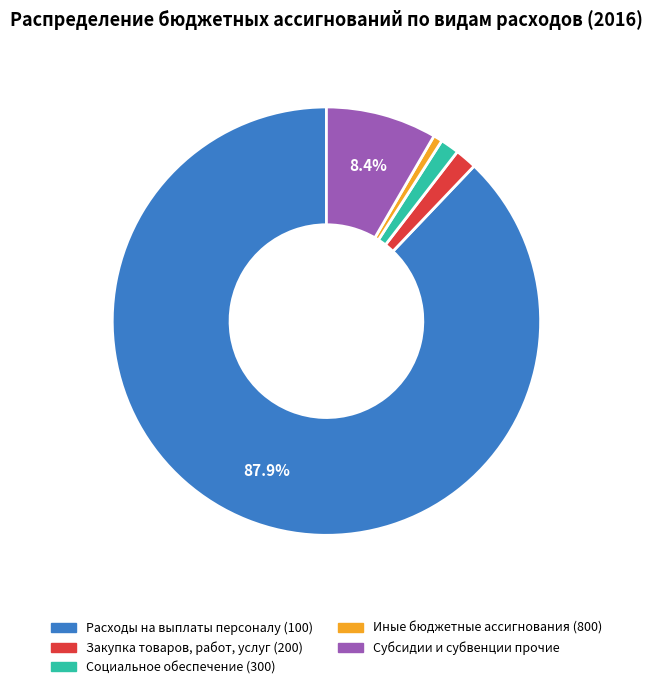

What is the largest slice in the pie chart?

Расходы на выплаты персоналу (100)